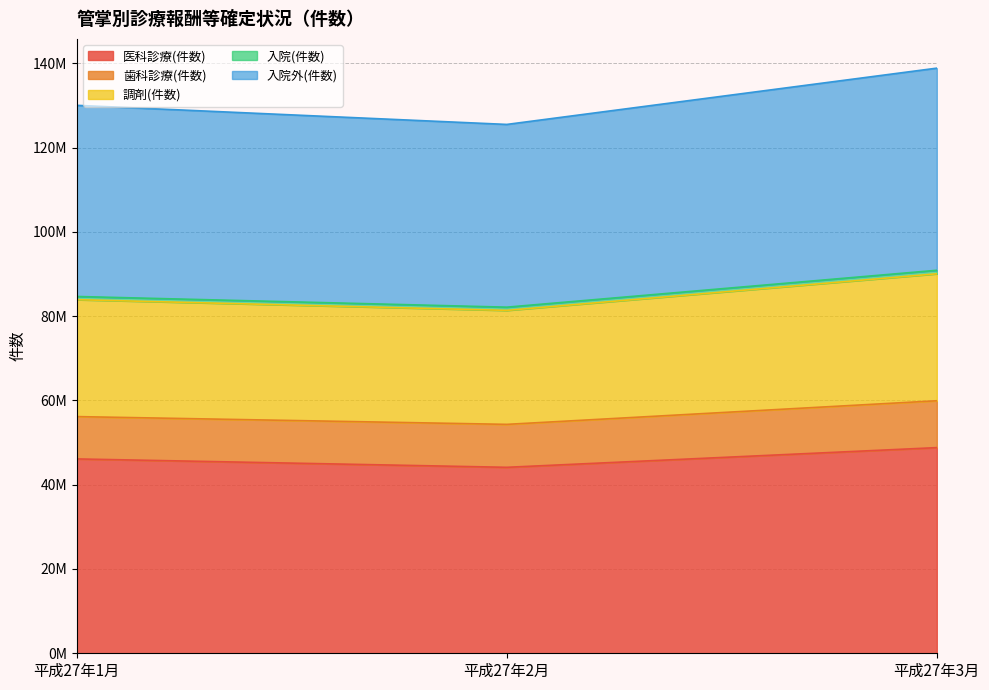

Which category has the highest value across all series?

平成27年3月